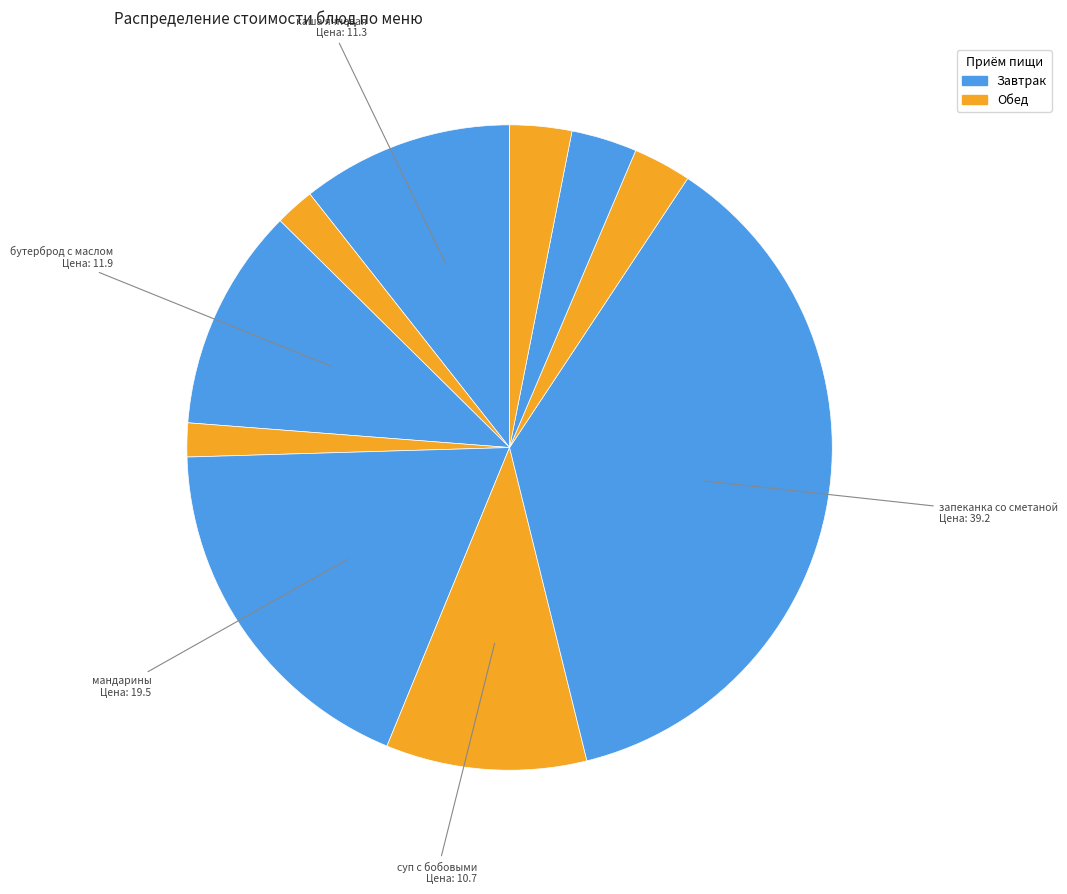

How many segments does this pie chart have?

10